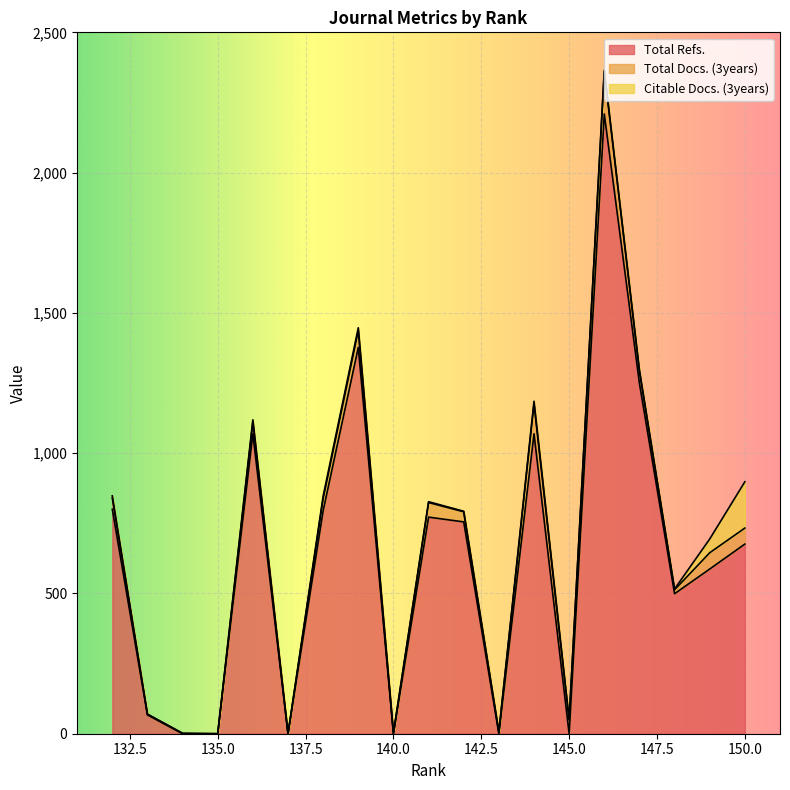

How many positive values does the Citable Docs. (3years) series have?

17